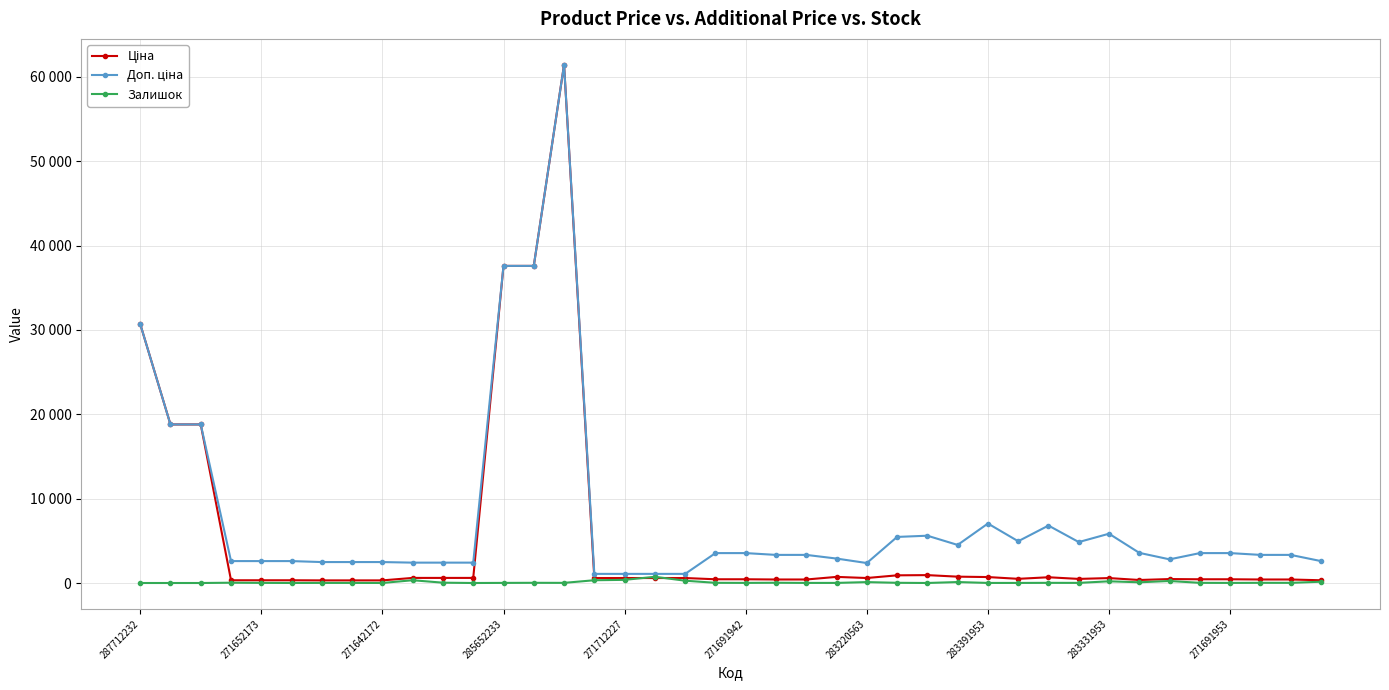

Rank the series by their average value, from lowest to highest.

Залишок, Ціна, Доп. ціна